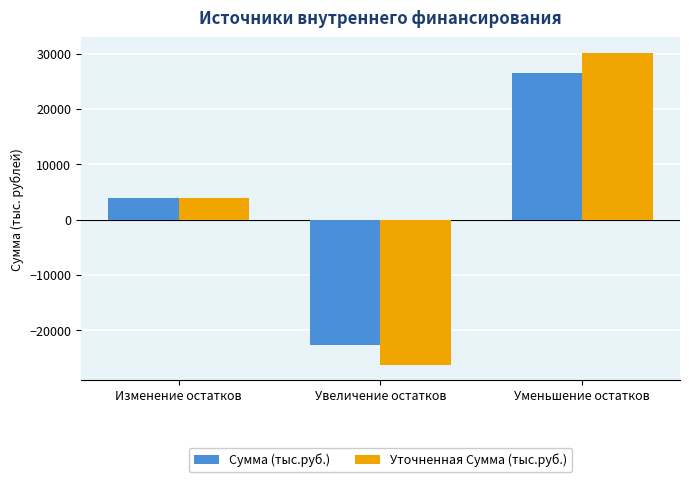

Does the chart contain stacked bars?

No